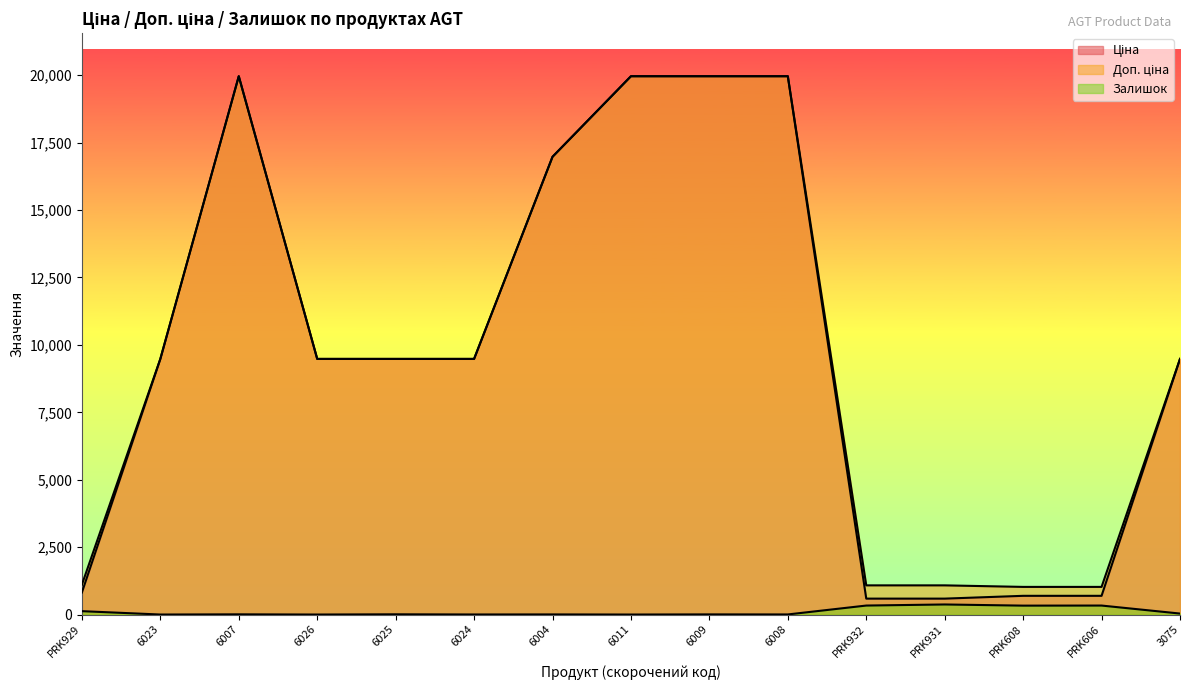

The Залишок series shows 2.8 at 6024. True or false?

False